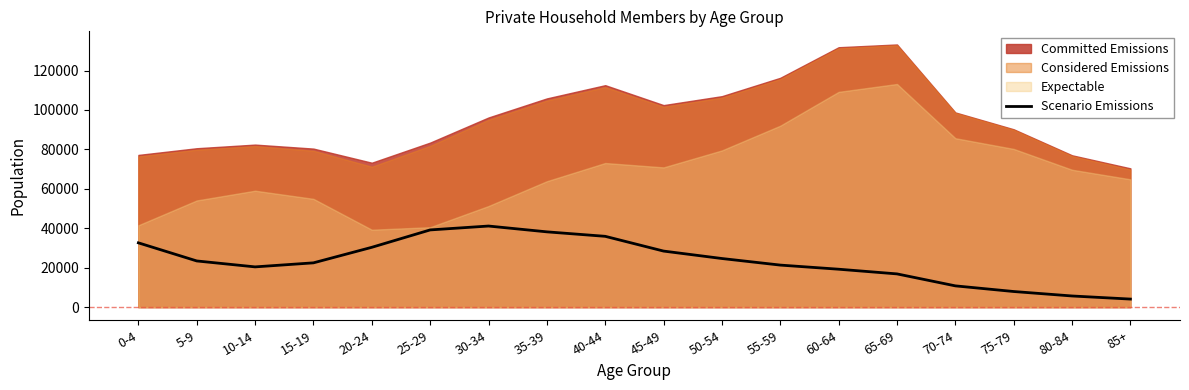

What is the change in value from 50-54 to 70-74?

-13868